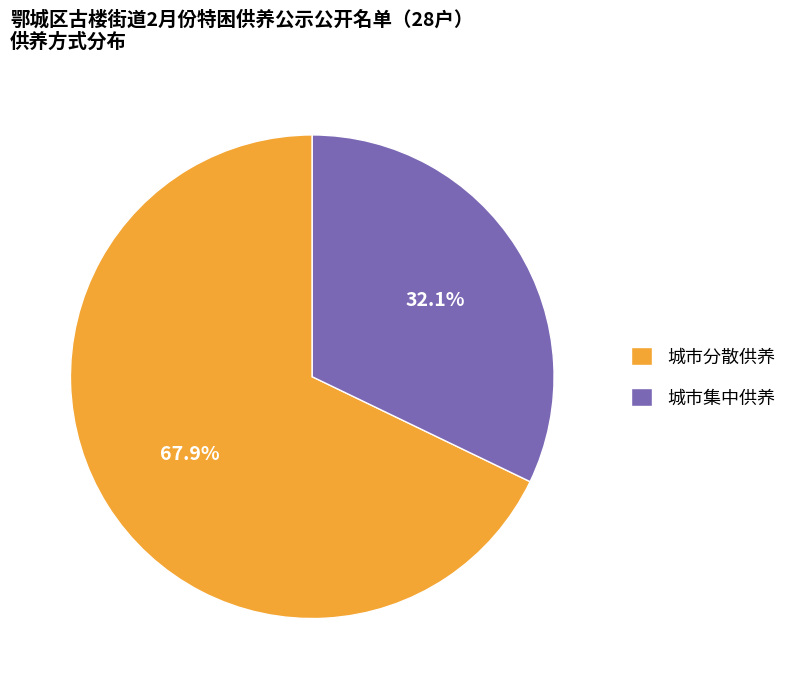

Which slice is the largest?

城市分散供养